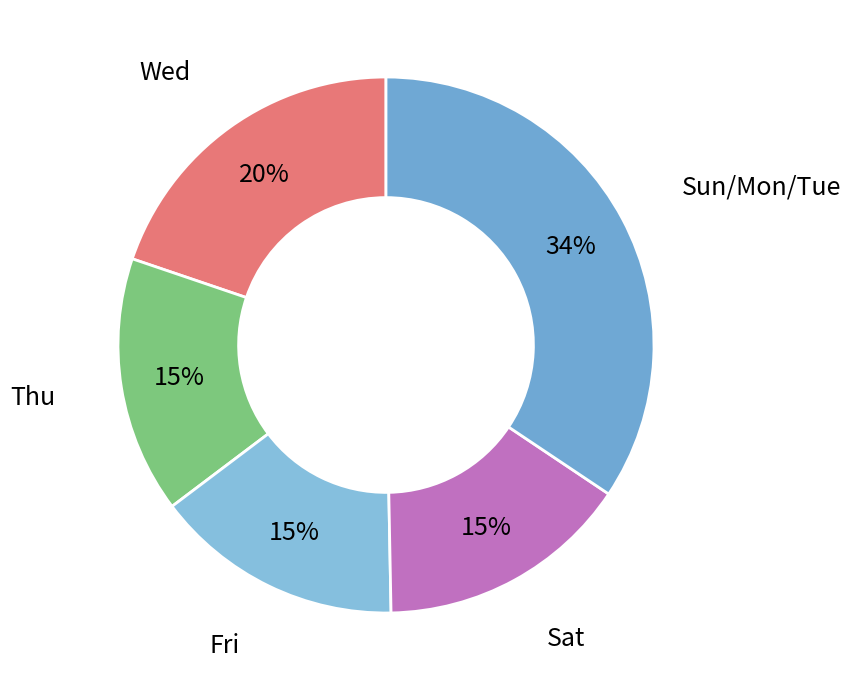

To the nearest percent, what is the average slice percentage?

20%